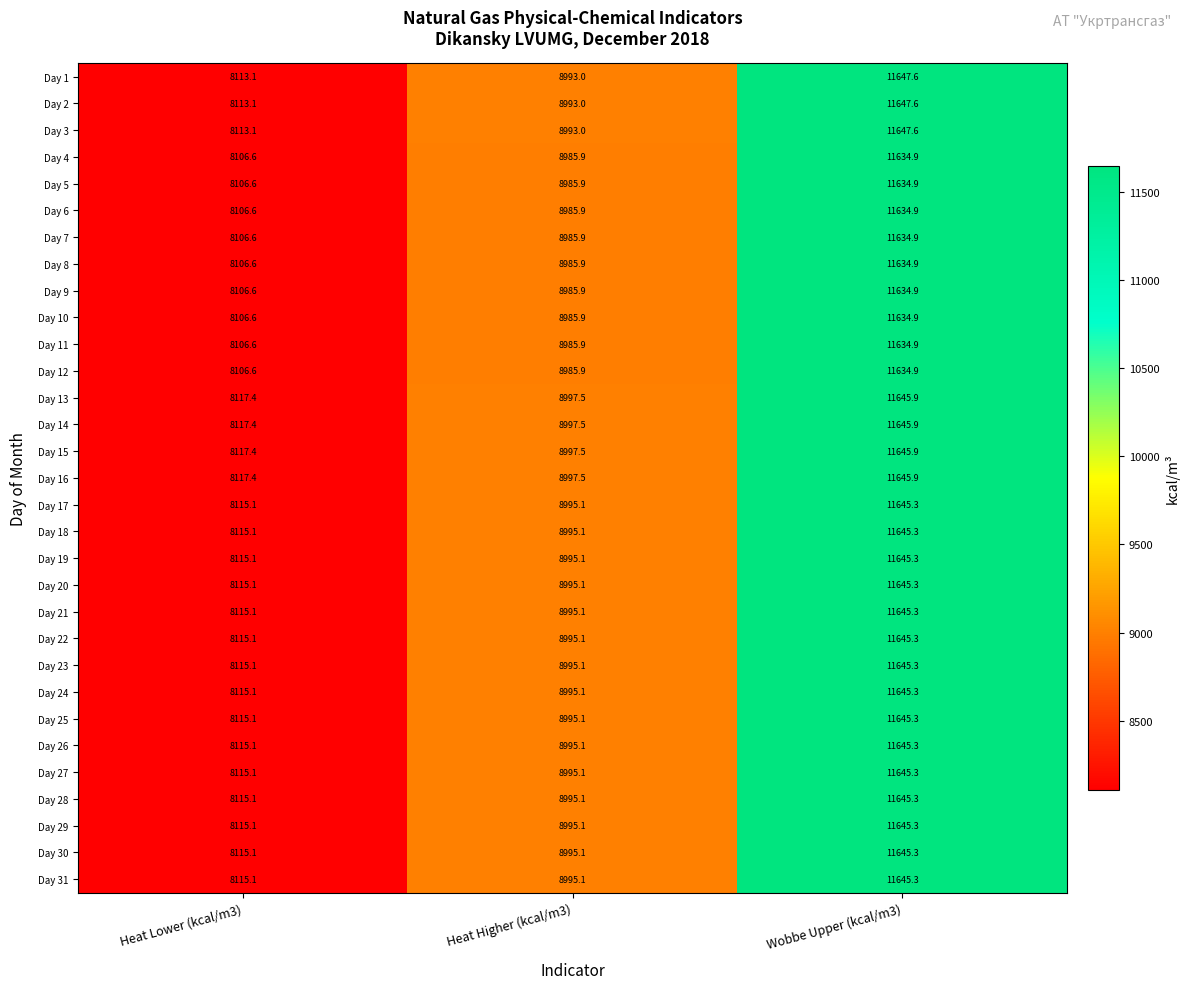

What is the difference between the highest and lowest values at Wobbe Upper (kcal/m3)?

12.7